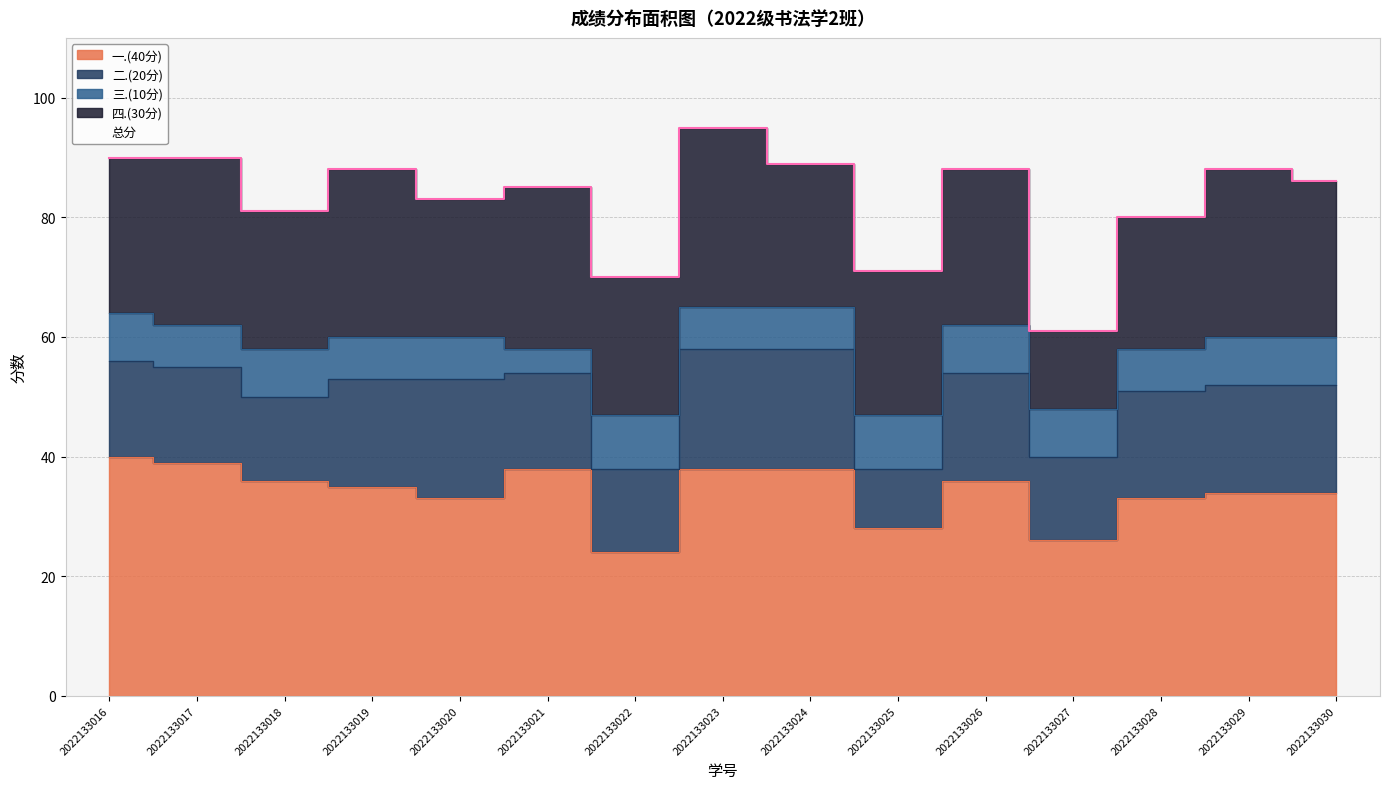

Reading left to right, what are all the values shown in this chart?

一.(40分): 40	39	36	35	33	38	24	38	38	28	36	26	33	34	34
二.(20分): 16	16	14	18	20	16	14	20	20	10	18	14	18	18	18
三.(10分): 8	7	8	7	7	4	9	7	7	9	8	8	7	8	8
四.(30分): 26	28	23	28	23	27	23	30	24	24	26	13	22	28	26
总分: 90	90	81	88	83	85	70	95	89	71	88	61	80	88	86